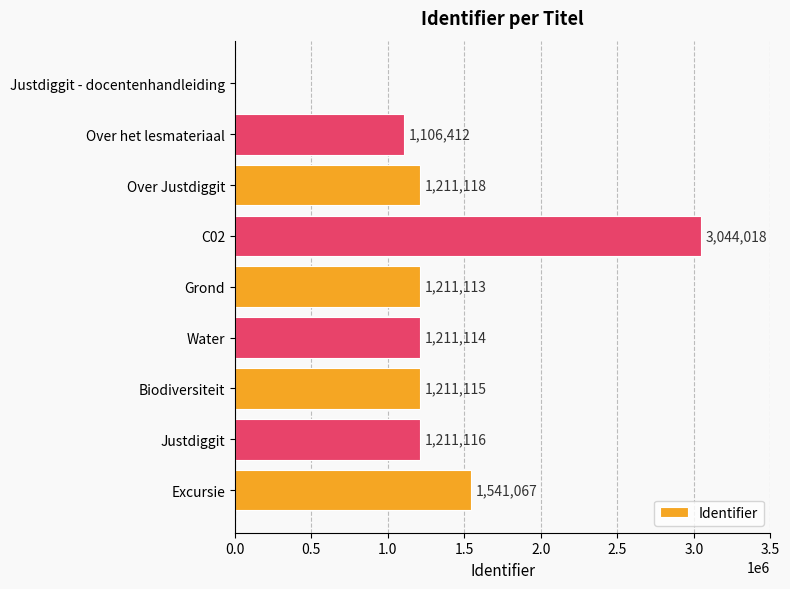

The value at Water is 1211114. True or false?

True